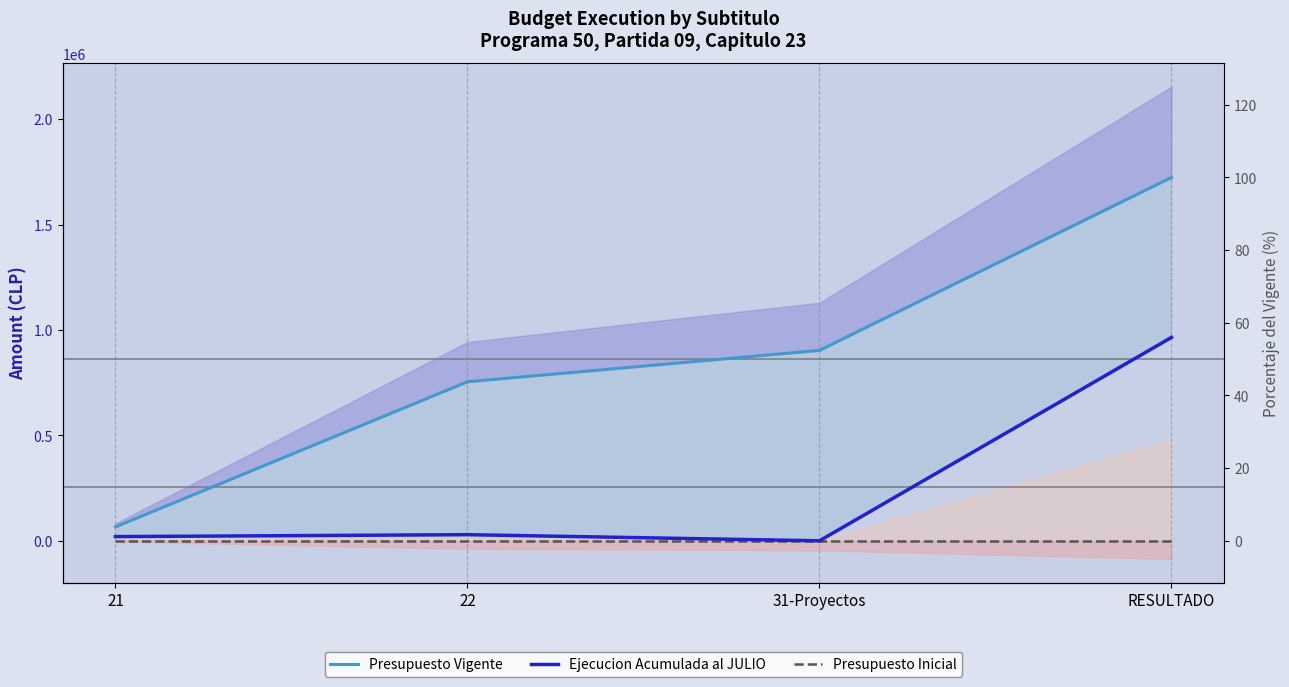

At which category is the sum across all series the highest?

RESULTADO